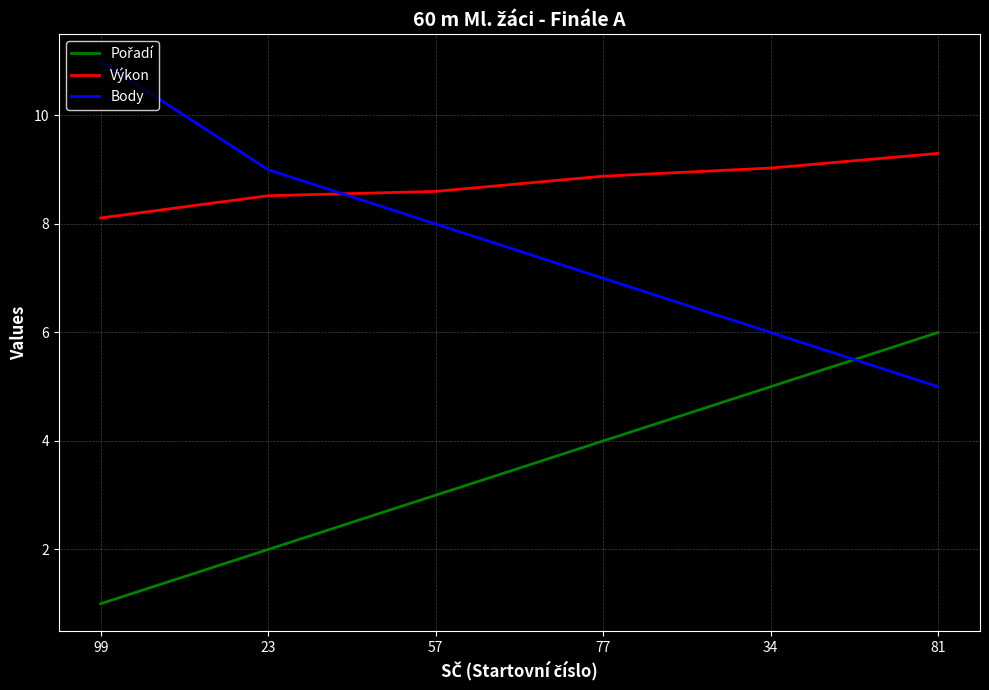

The value of Body at 81 is 2.3. True or false?

False